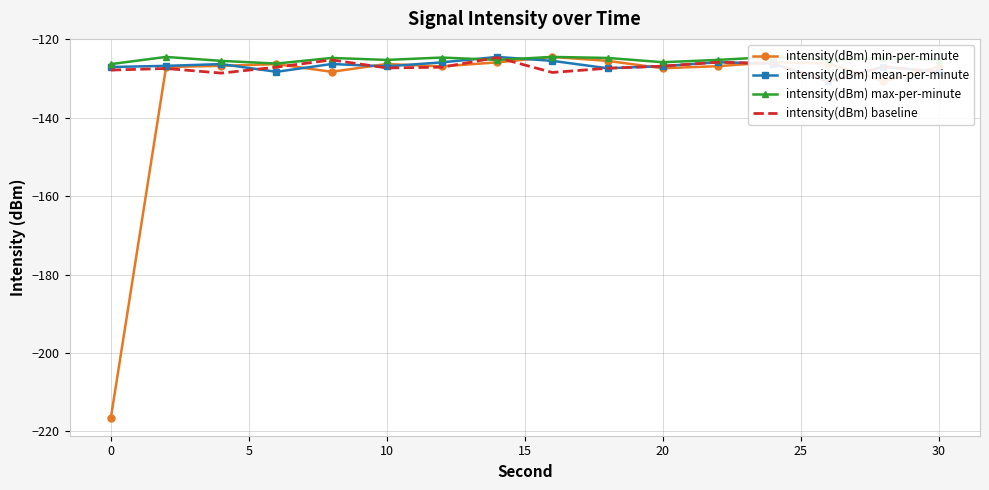

True or false: intensity(dBm) min-per-minute has a value of -127.0 at 30.

True